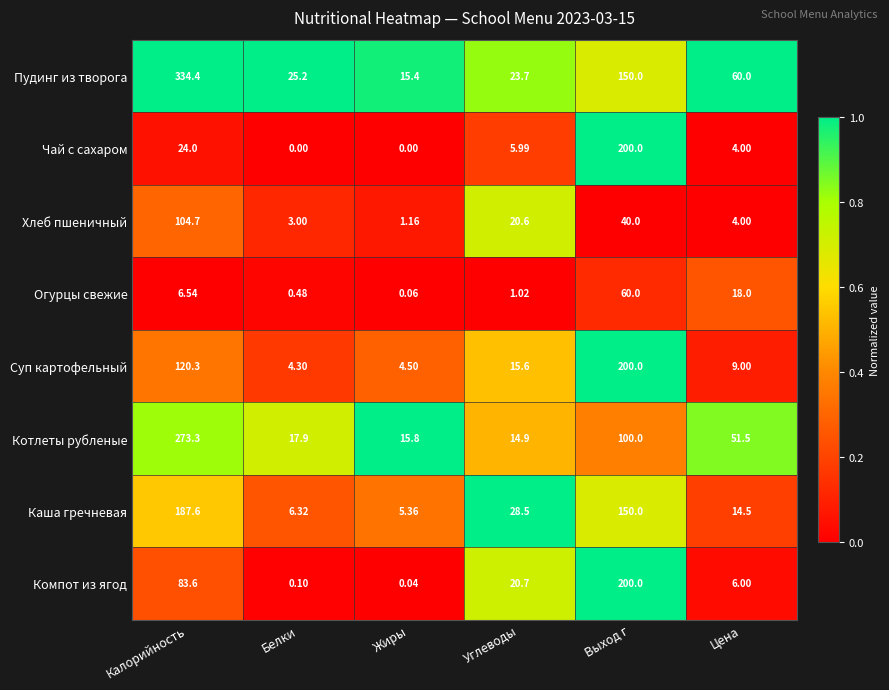

Which series has the largest range (max minus min)?

Пудинг из творога